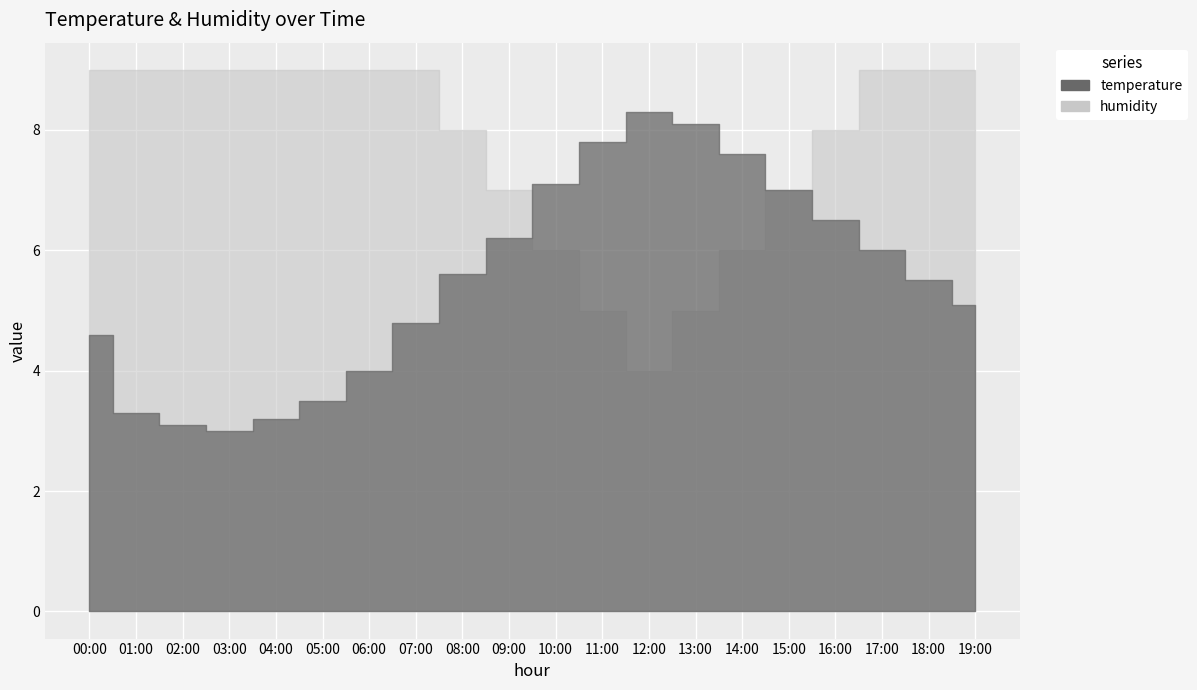

The value of temperature at 17:00 is 8.5. True or false?

False